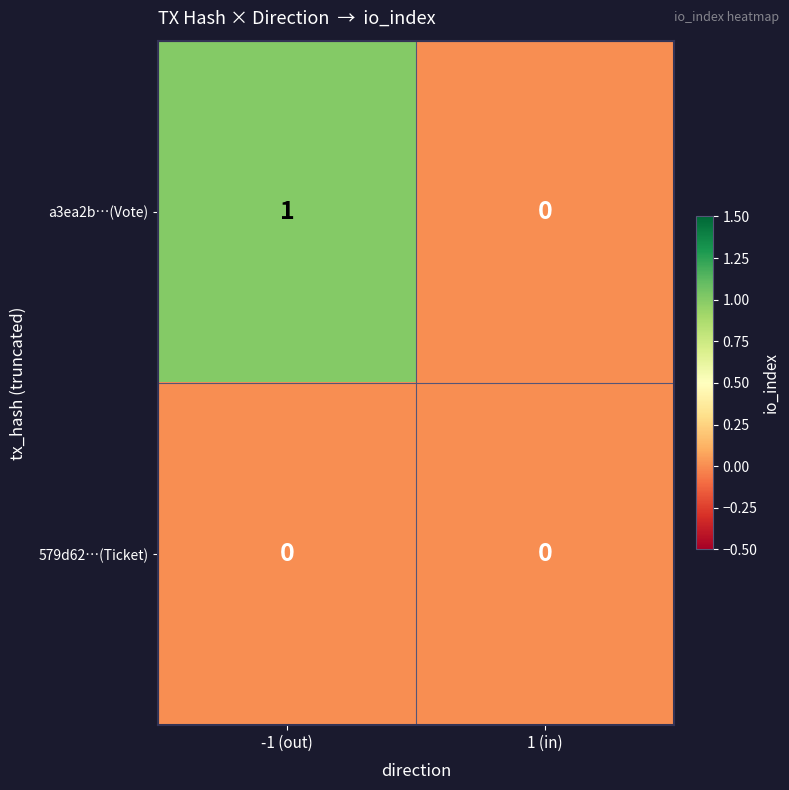

Is it true that a3ea2b…(Vote) equals 0 at 1 (in)?

True